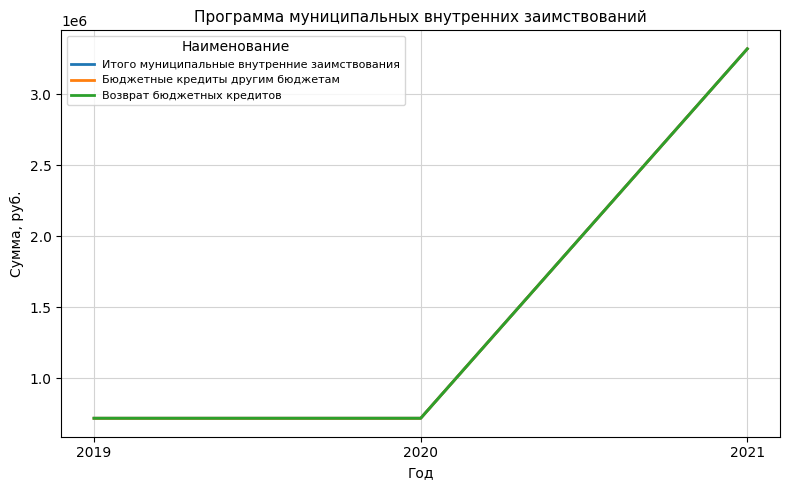

True or false: Итого муниципальные внутренние заимствования has a value of 303038 at 2019.

False